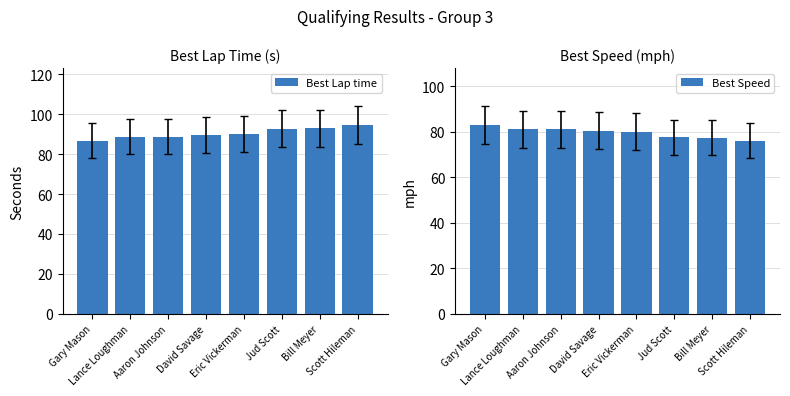

Reading right to left, extract all data points from this chart.

Best Lap time: 94.7	93.0	92.8	89.9	89.5	88.8	88.8	86.7
Best Speed: 76.1	77.5	77.6	80.1	80.5	81.1	81.1	83.1